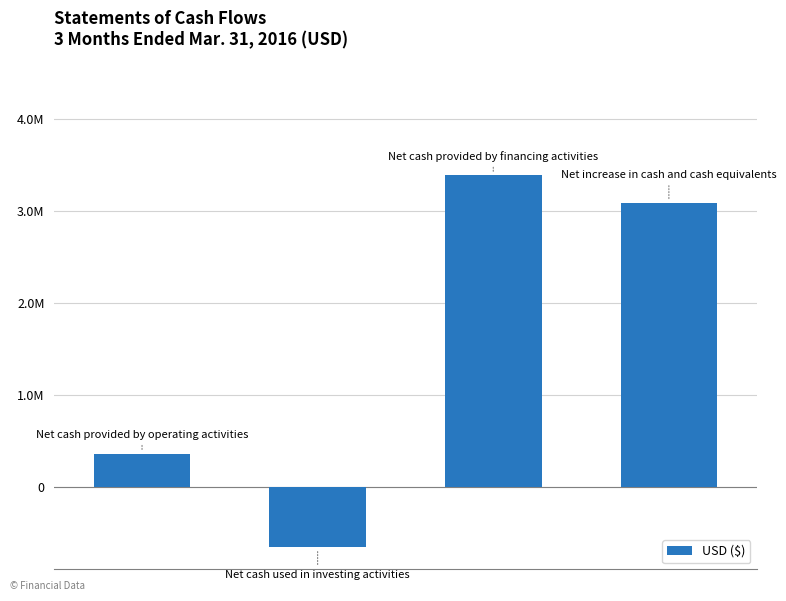

Does the chart contain any negative values?

Yes